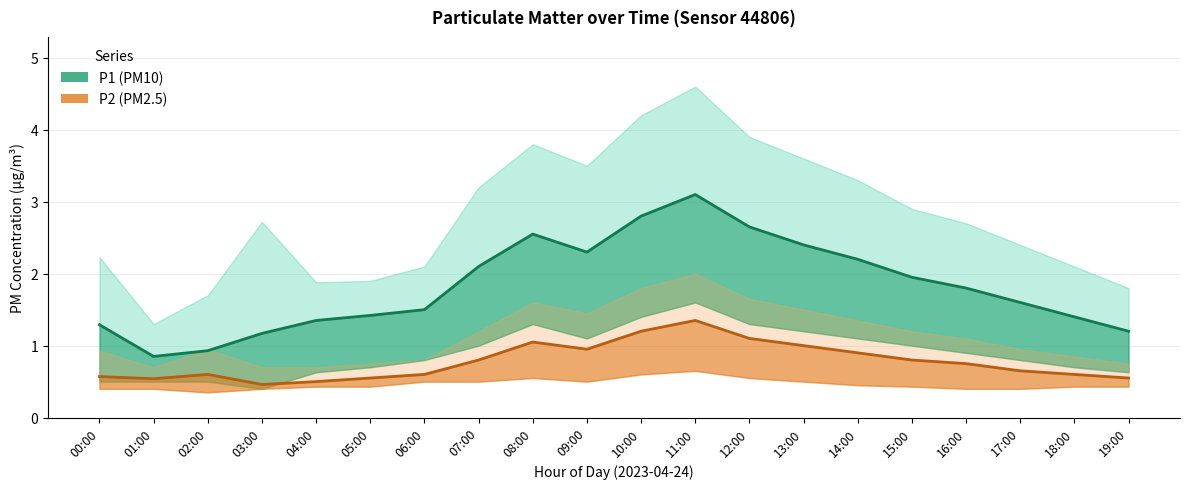

What is the spread (max minus min) of values at 11:00?

3.9